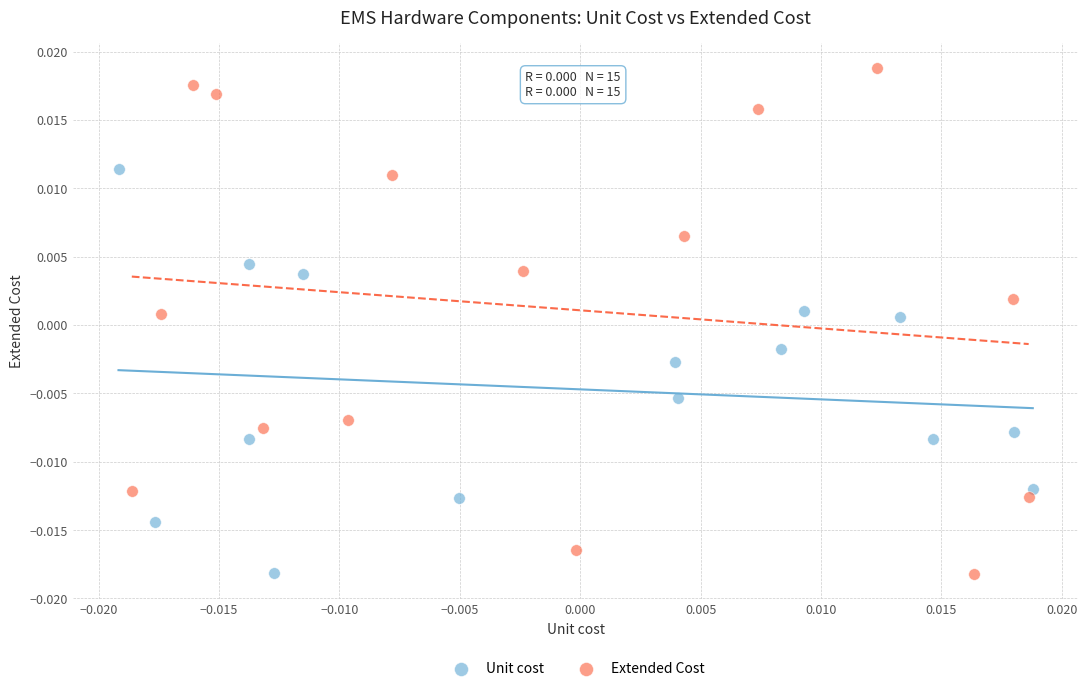

Which series reaches the maximum Y coordinate?

Extended Cost